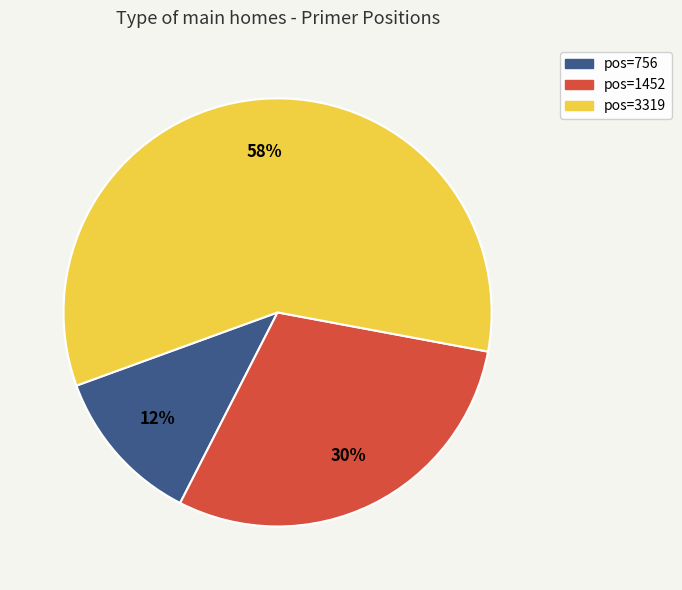

Do pos=756 and pos=3319 together represent more than half of the pie?

Yes